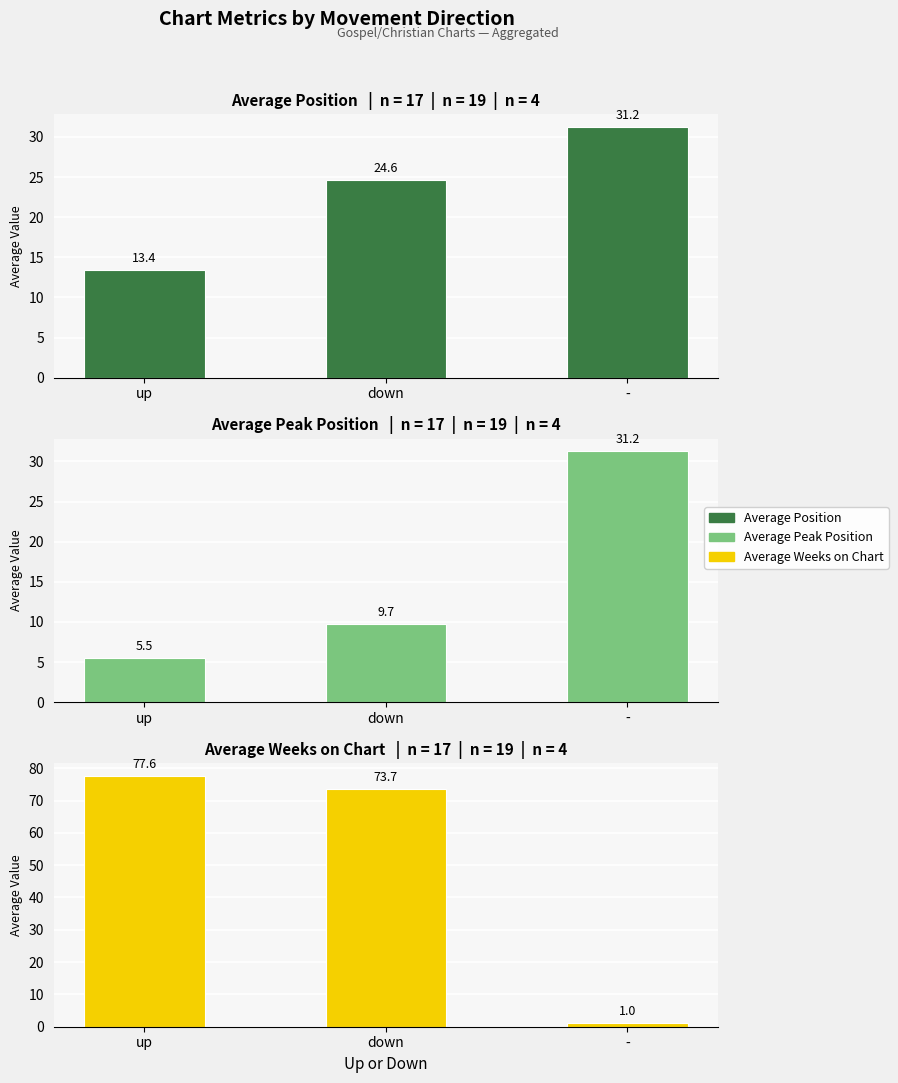

At which label does Average Position reach its peak?

-